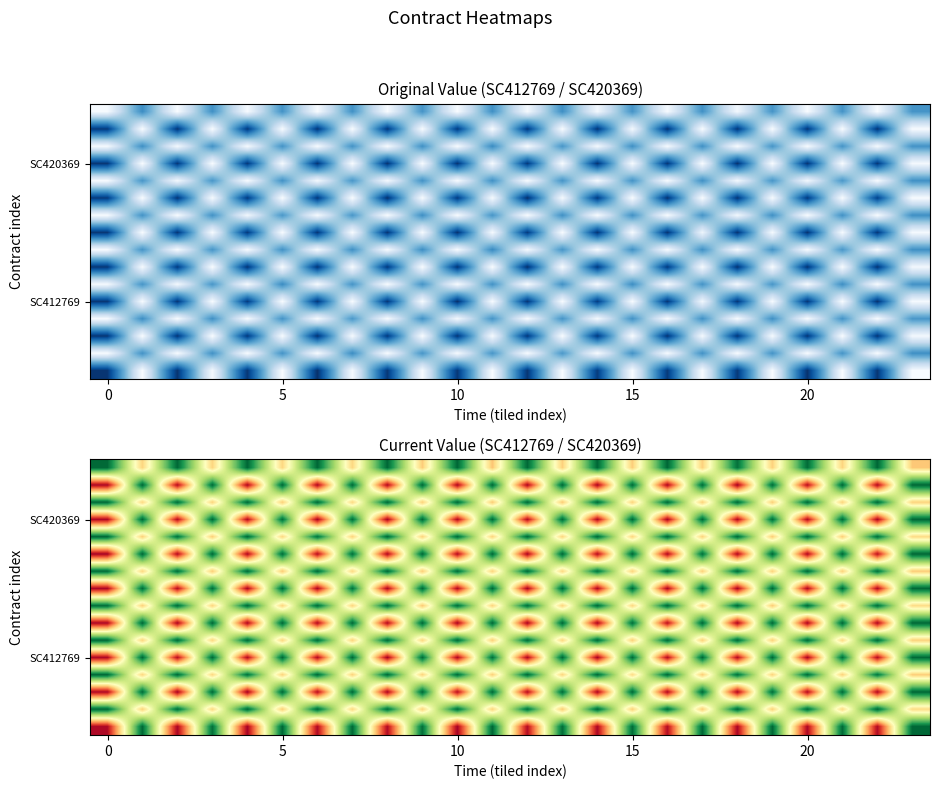

At which category is the sum across all series the highest?

18